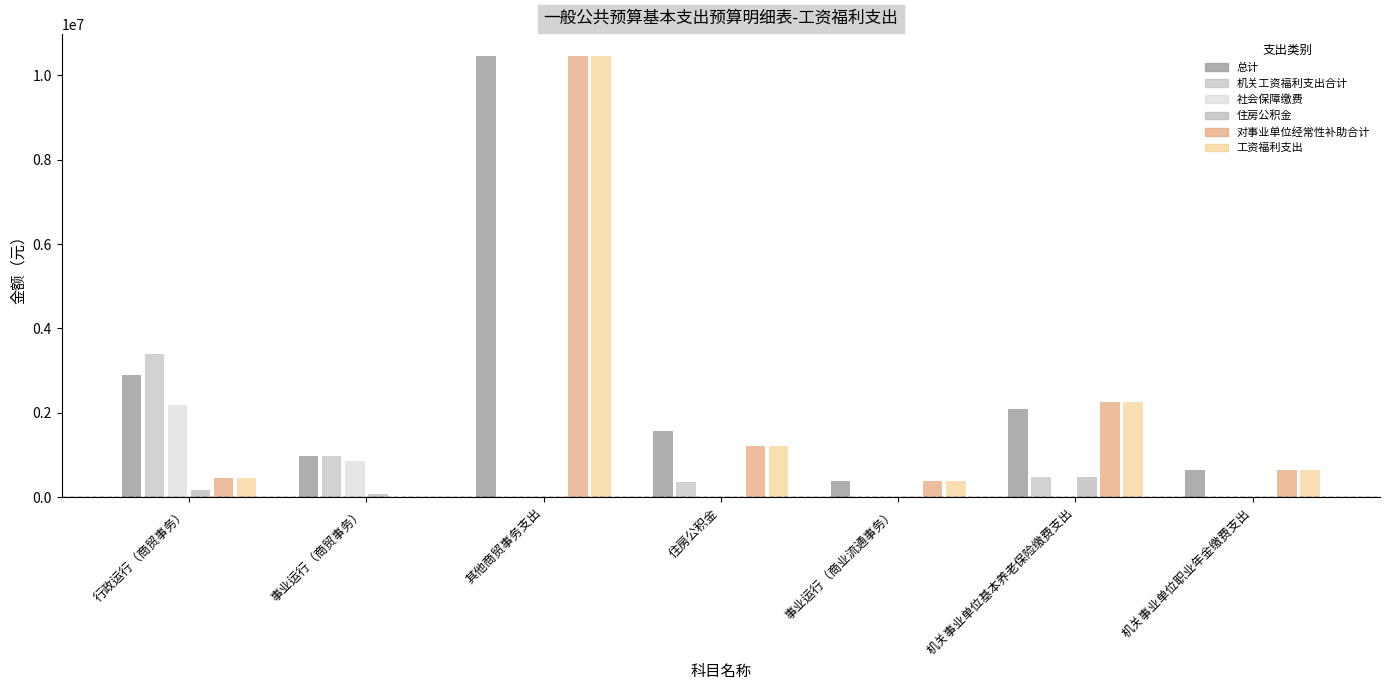

How many groups of bars are there?

7